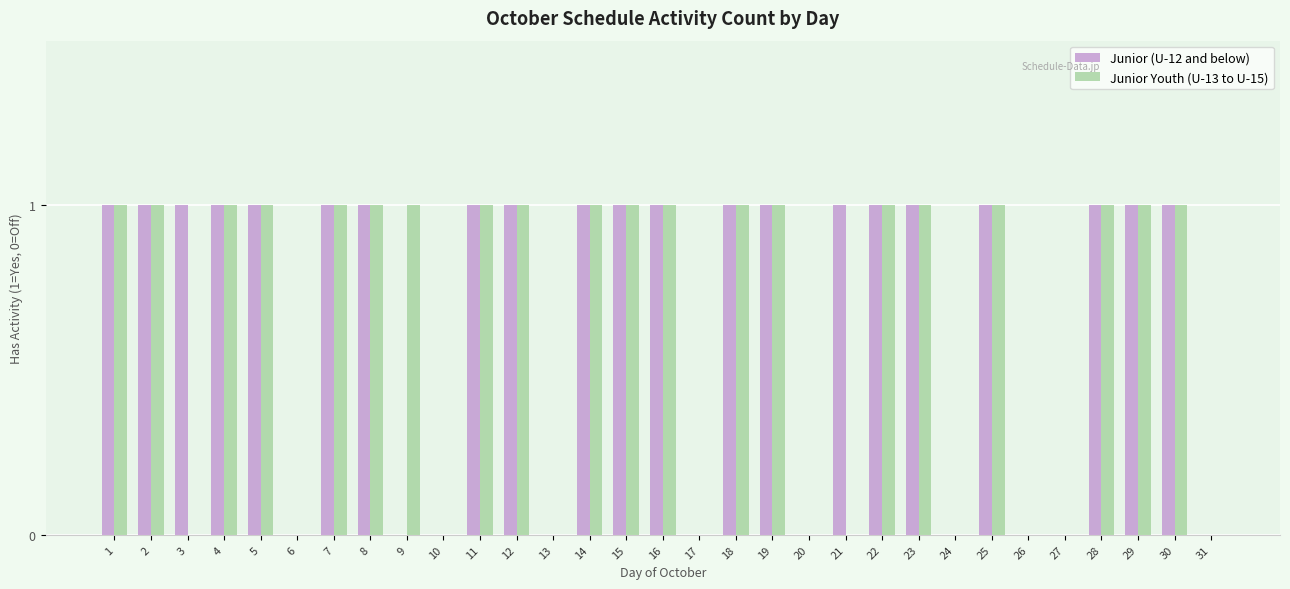

Does the chart contain stacked bars?

No